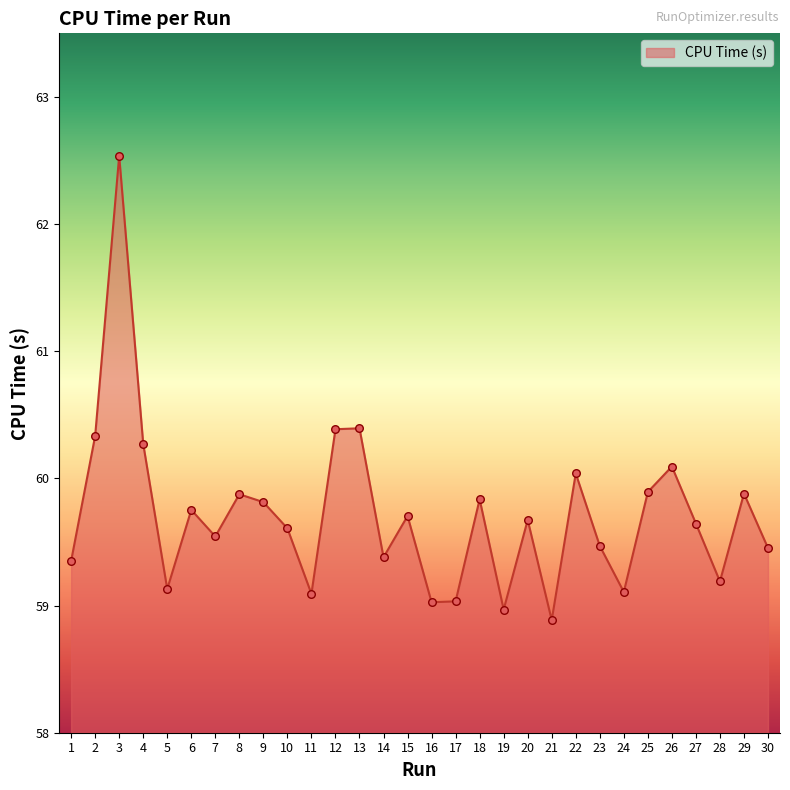

Which has a higher value, 21 or 1?

1